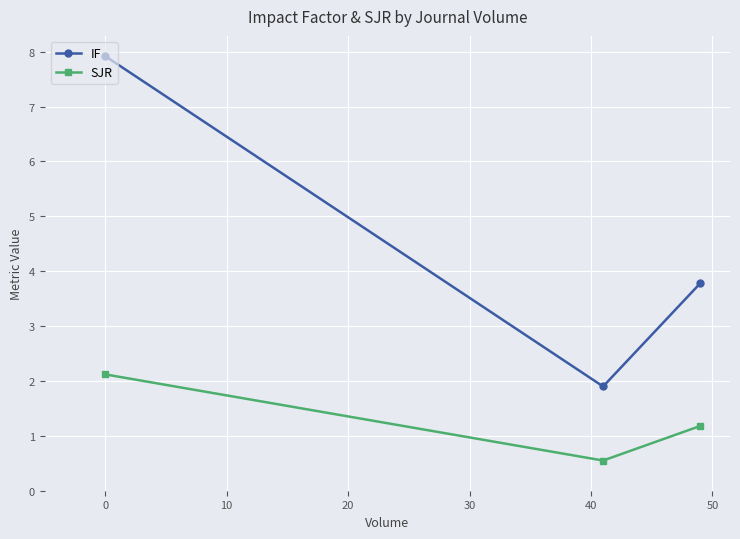

List the series in order of their peak value, lowest first.

SJR, IF